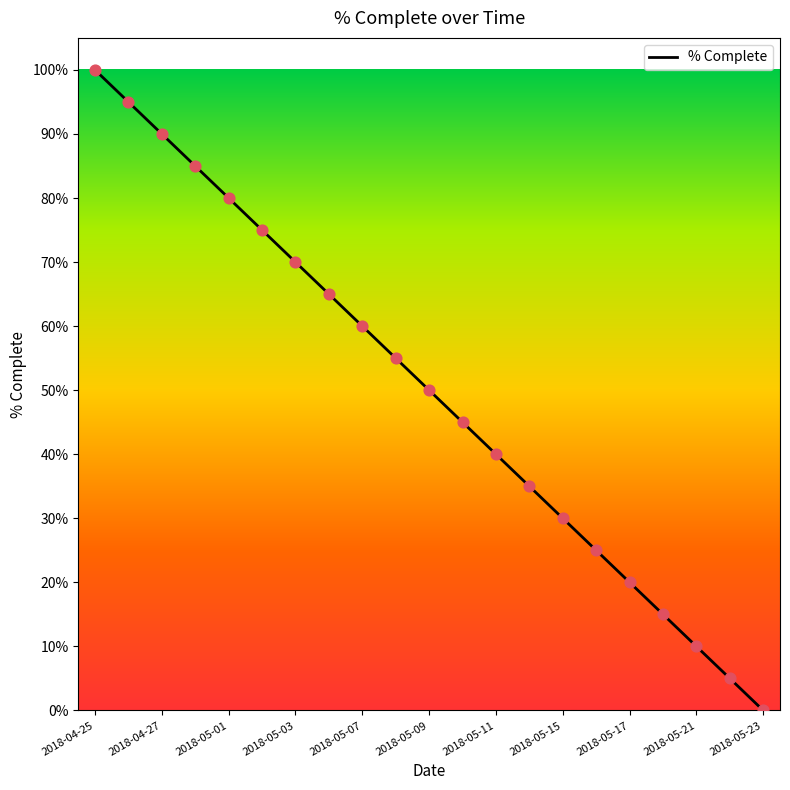

Does the chart have visible grid lines?

No